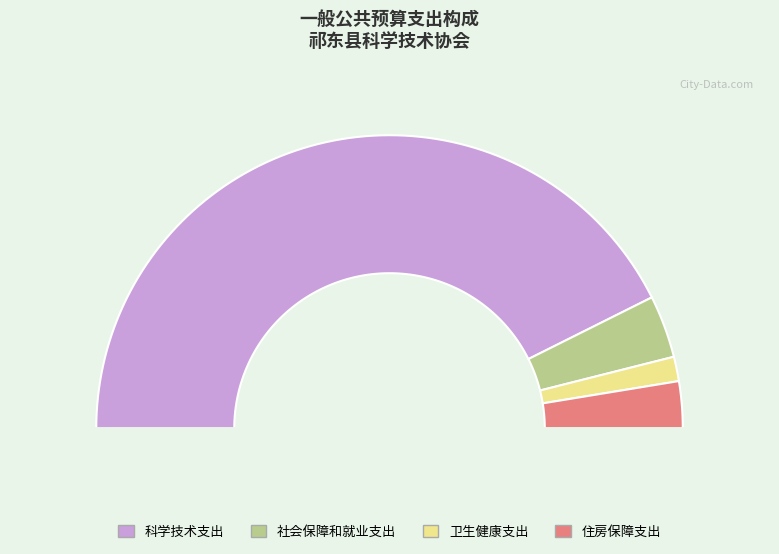

To the nearest percent, what percentage of the pie is 社会保障和就业支出?

7%